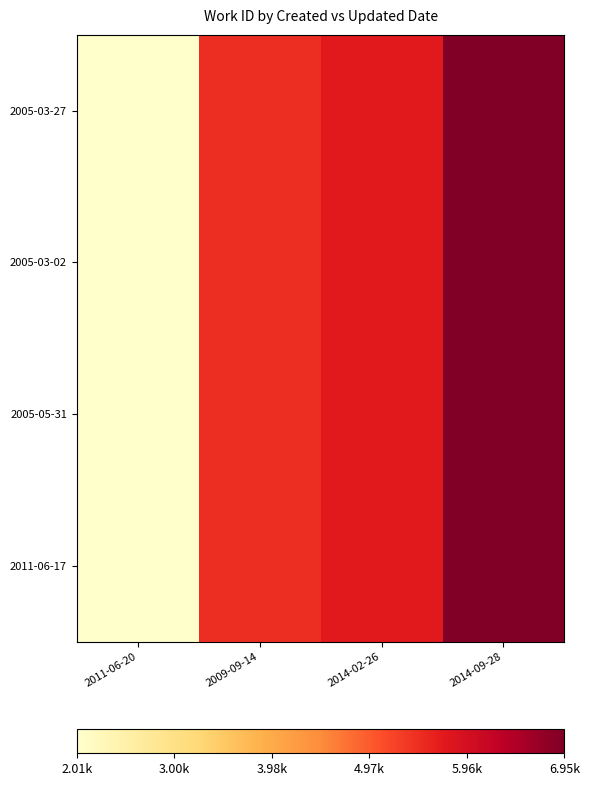

Reading left to right, transcribe all the data shown in this chart.

2005-03-27: 2011-06-20=2011	2009-09-14=5473	2014-02-26=5726	2014-09-28=6946
2005-03-02: 2011-06-20=2011	2009-09-14=5473	2014-02-26=5726	2014-09-28=6946
2005-05-31: 2011-06-20=2011	2009-09-14=5473	2014-02-26=5726	2014-09-28=6946
2011-06-17: 2011-06-20=2011	2009-09-14=5473	2014-02-26=5726	2014-09-28=6946